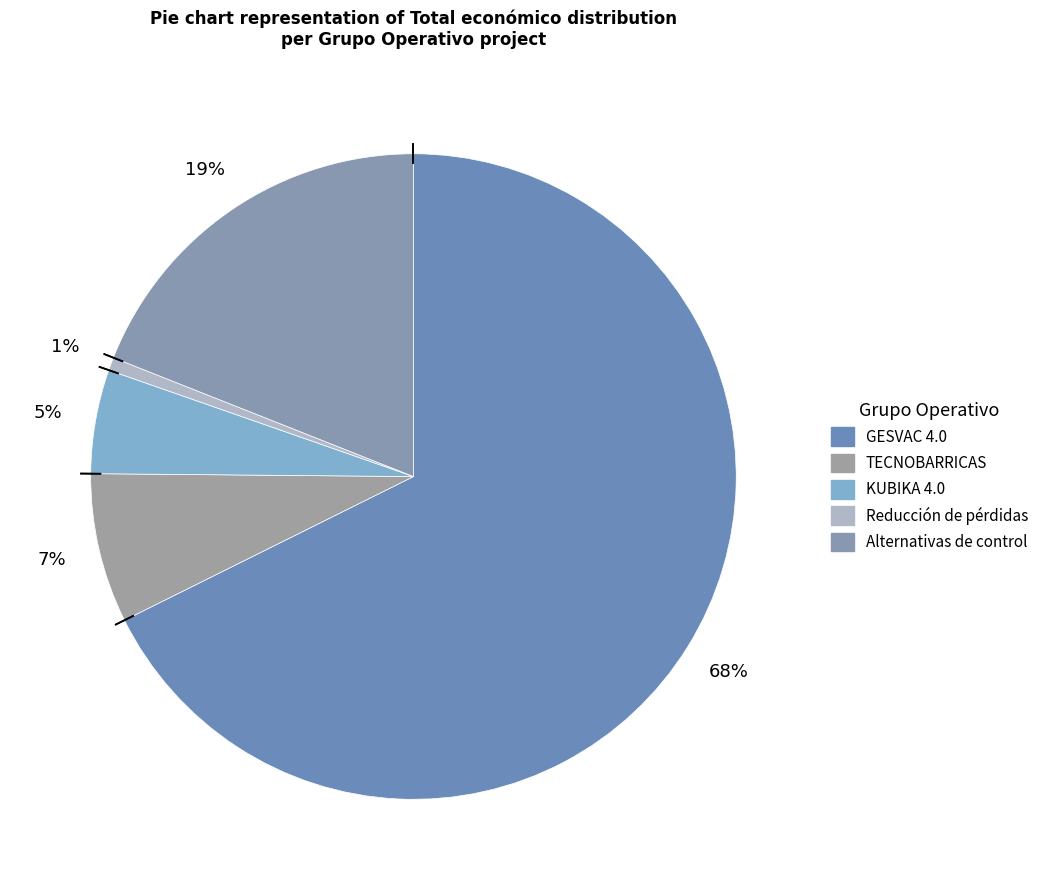

Is it true that KUBIKA 4.0 is 5% of the pie?

True